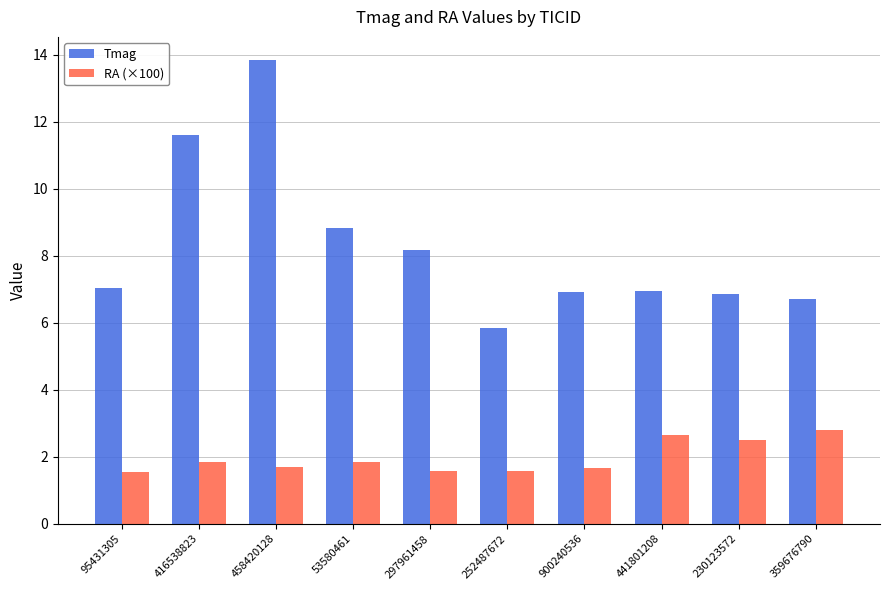

What is the sum of the RA (×100) values at 230123572 and 359676790?

5.3